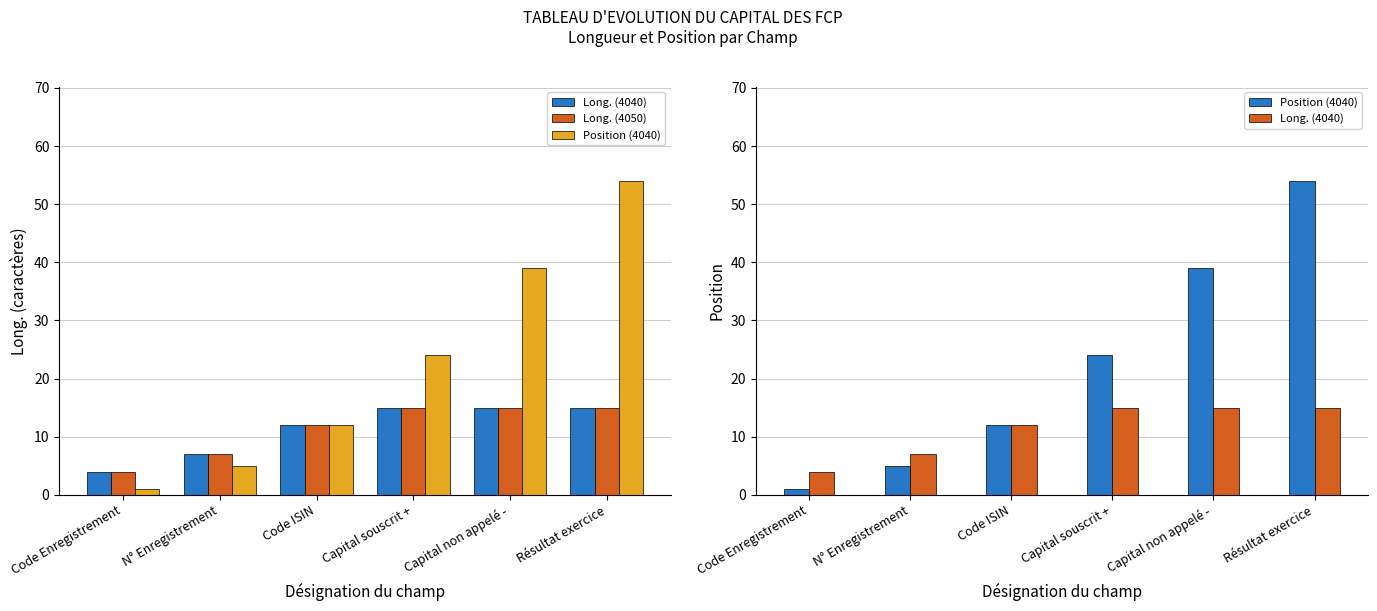

What is the minimum value shown in the chart?

1